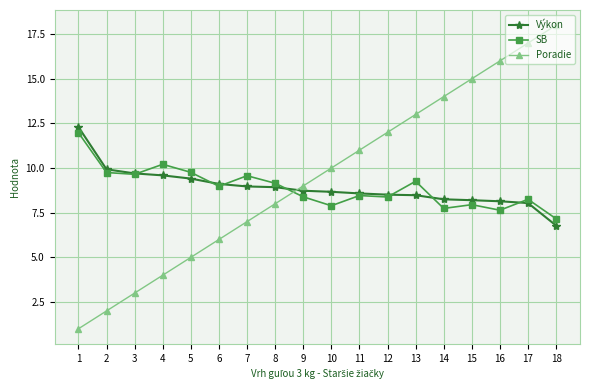

What is the value of the Výkon point at the 11th from the left?

8.6